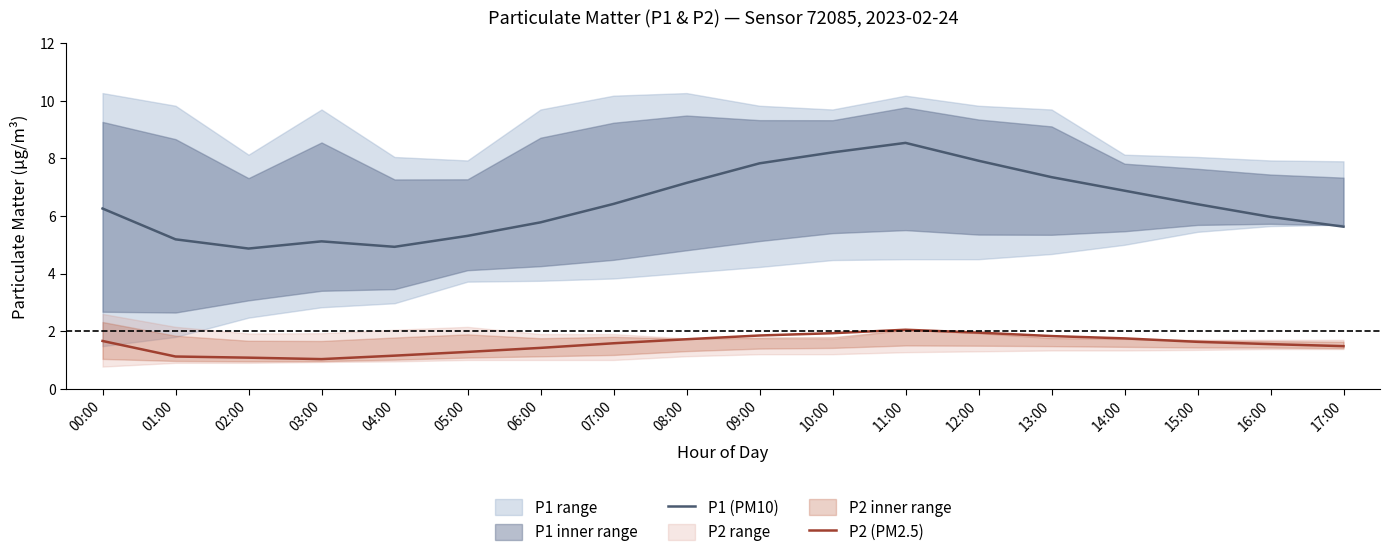

Rank the series at 09:00 from lowest to highest value.

P2 (PM2.5), P1 (PM10)